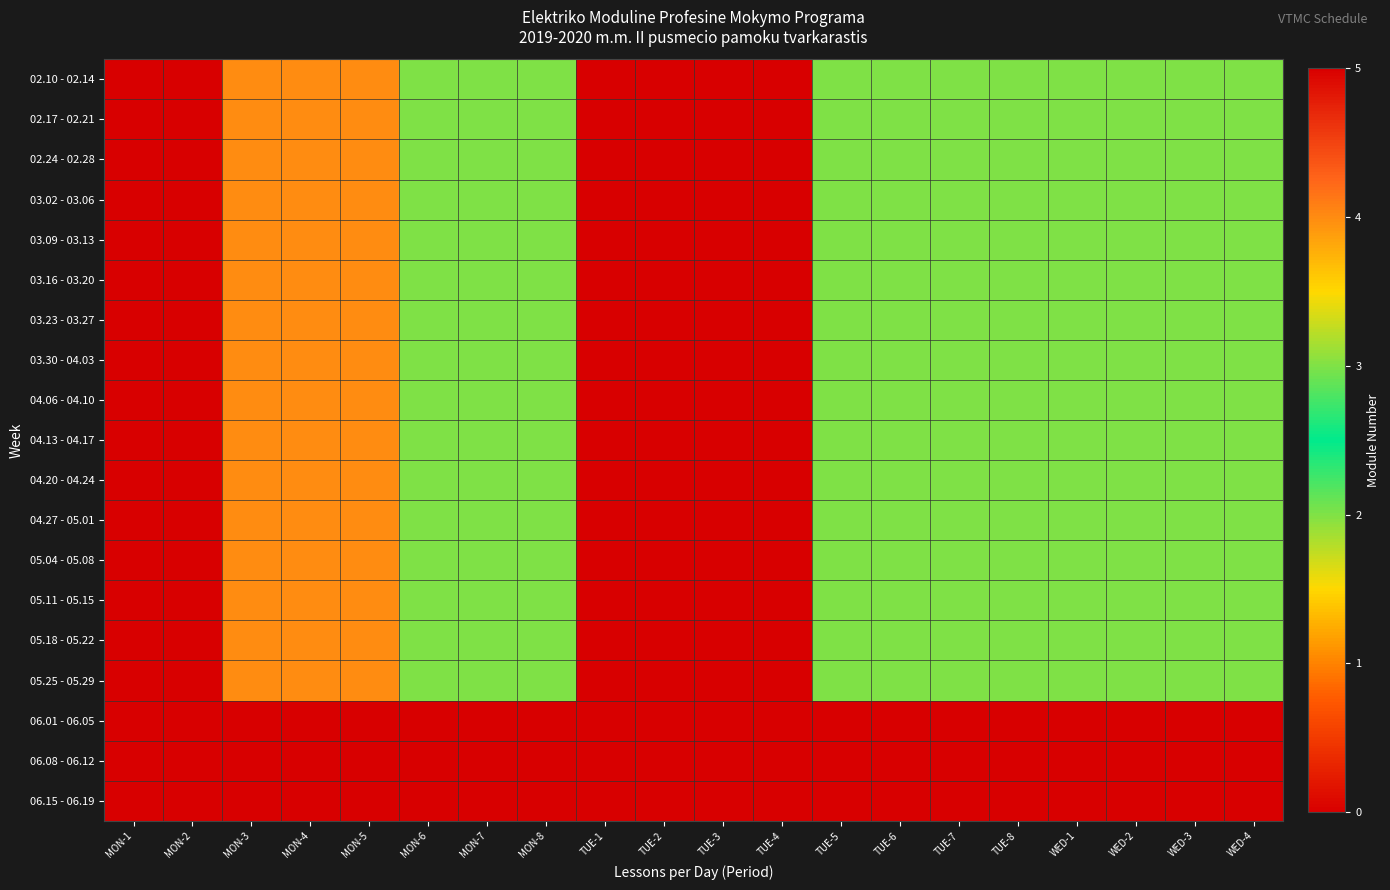

What is the maximum value shown in the chart?

5